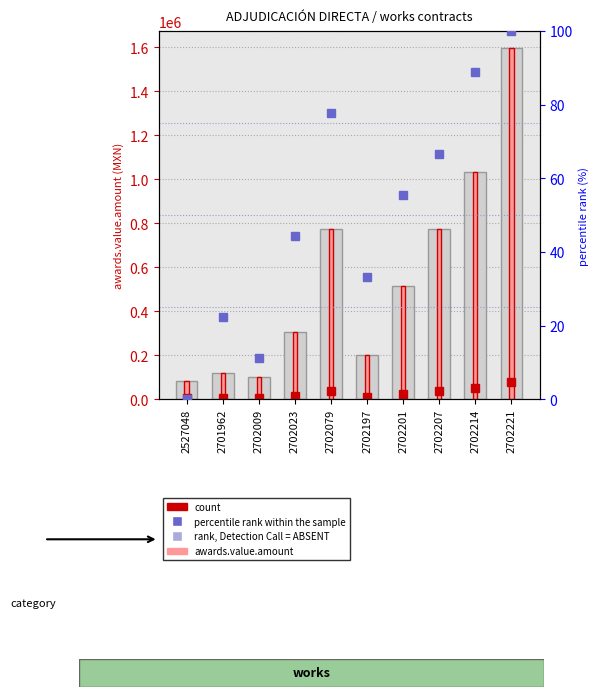

What is the sum of all percentile rank within the sample values?

500.0